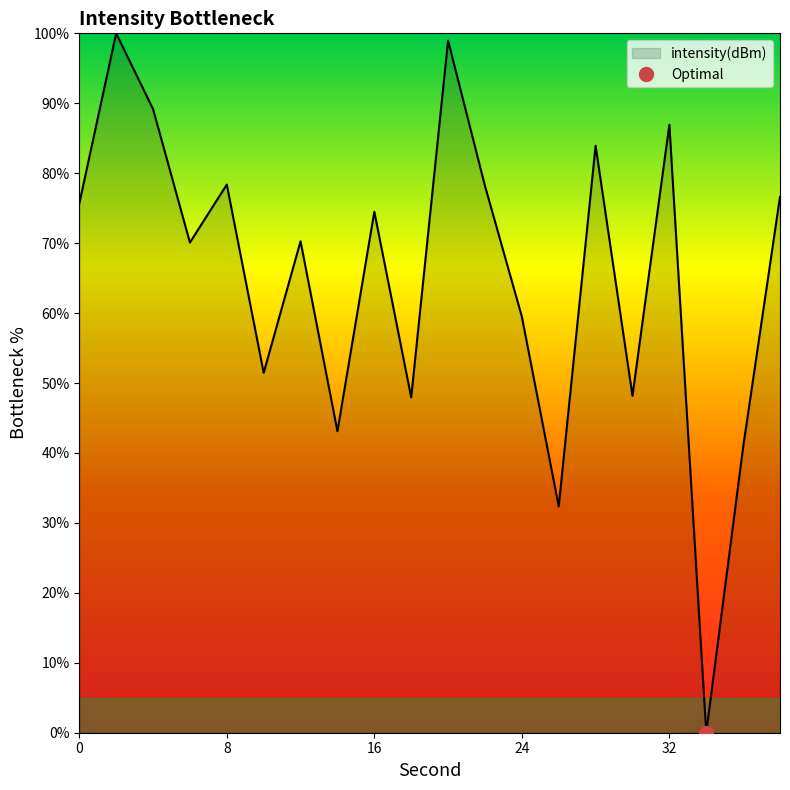

Read the value at 18.

48.0